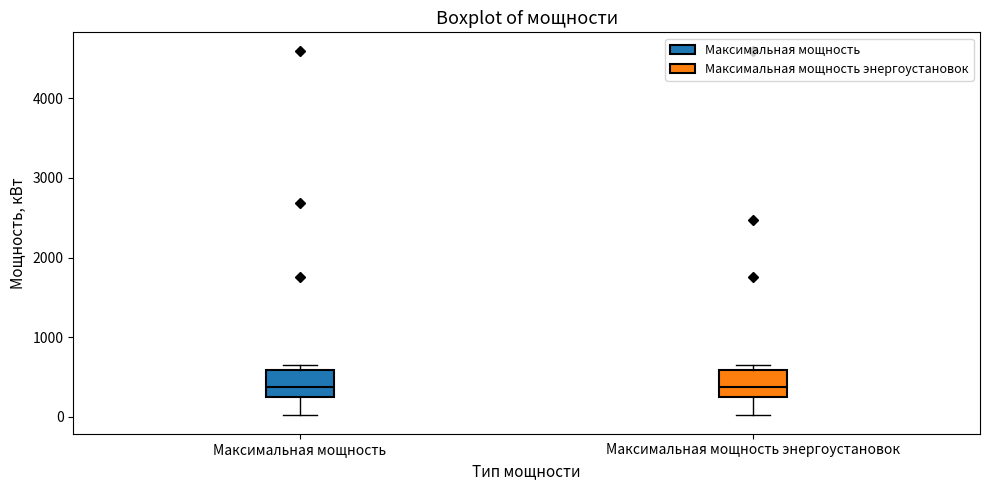

Reading left to right, transcribe this box plot: for each box, give where its median line is, the range the box spans, and where its two whiskers end, as read against the y-axis. The values are not printed on the chart, so give them approximately, as read against the axis.

Максимальная мощность: median 400, box 200 to 600, whiskers 0 to 700
Максимальная мощность энергоустановок: median 400, box 200 to 600, whiskers 0 to 700